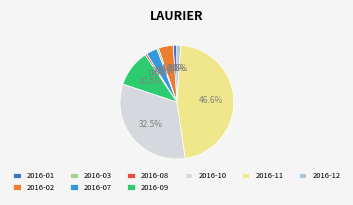

The 2016-02 slice represents 15% of the pie. True or false?

False